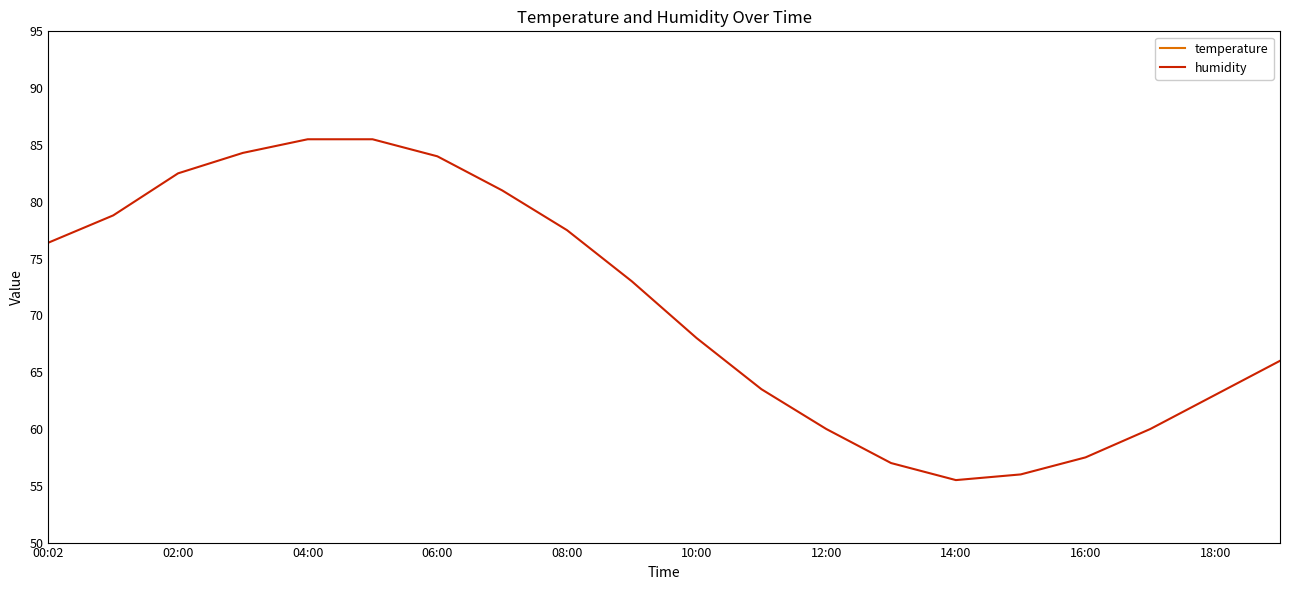

At how many categories does at least one series exceed 76?

9